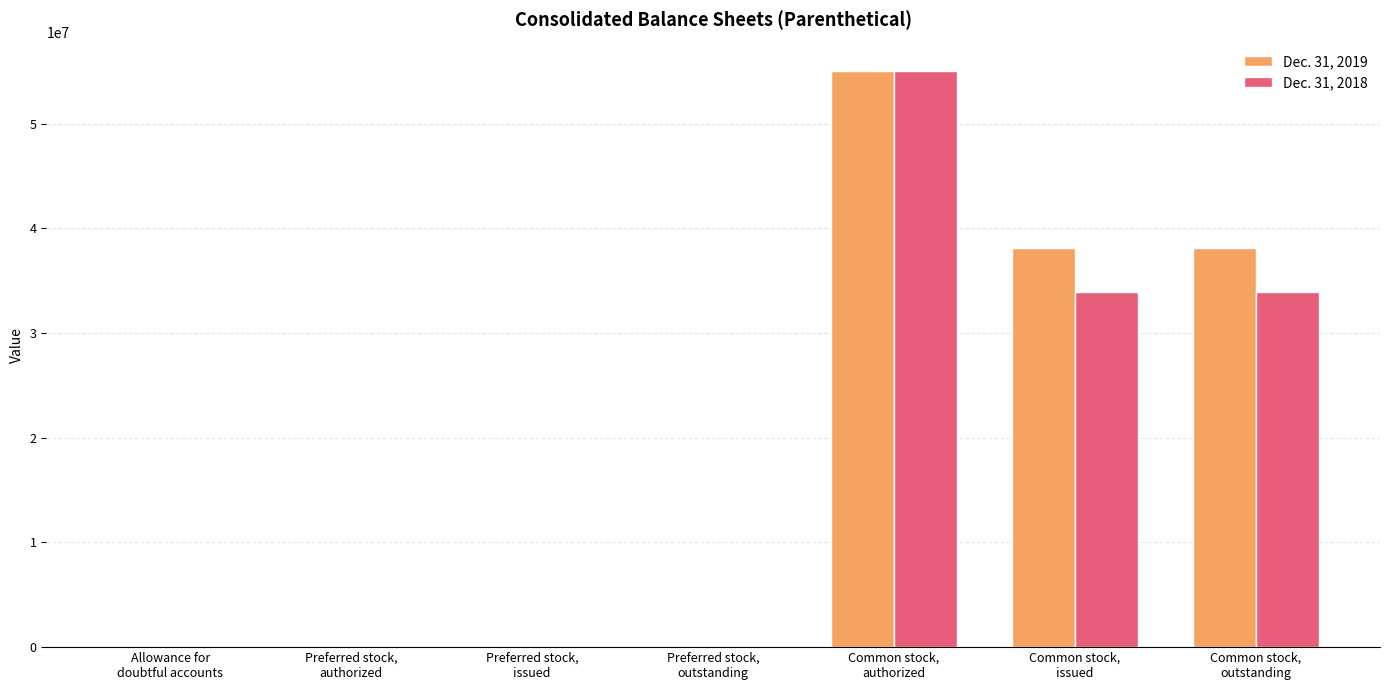

Between Common stock,
issued and Common stock,
outstanding, which series saw the biggest shift?

Dec. 31, 2019